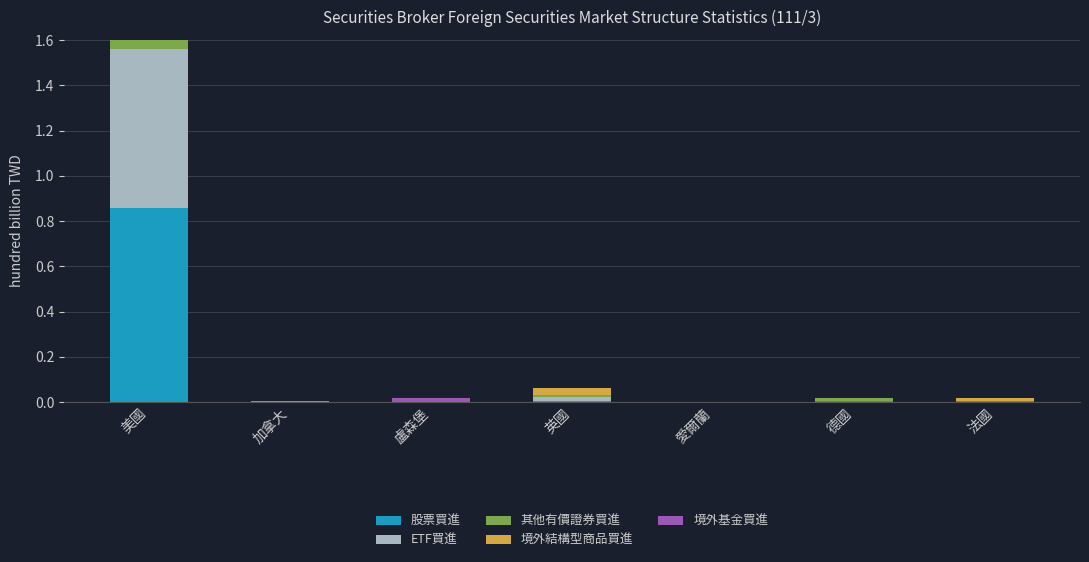

Is it true that 股票買進 equals 0.0 at 愛爾蘭?

True